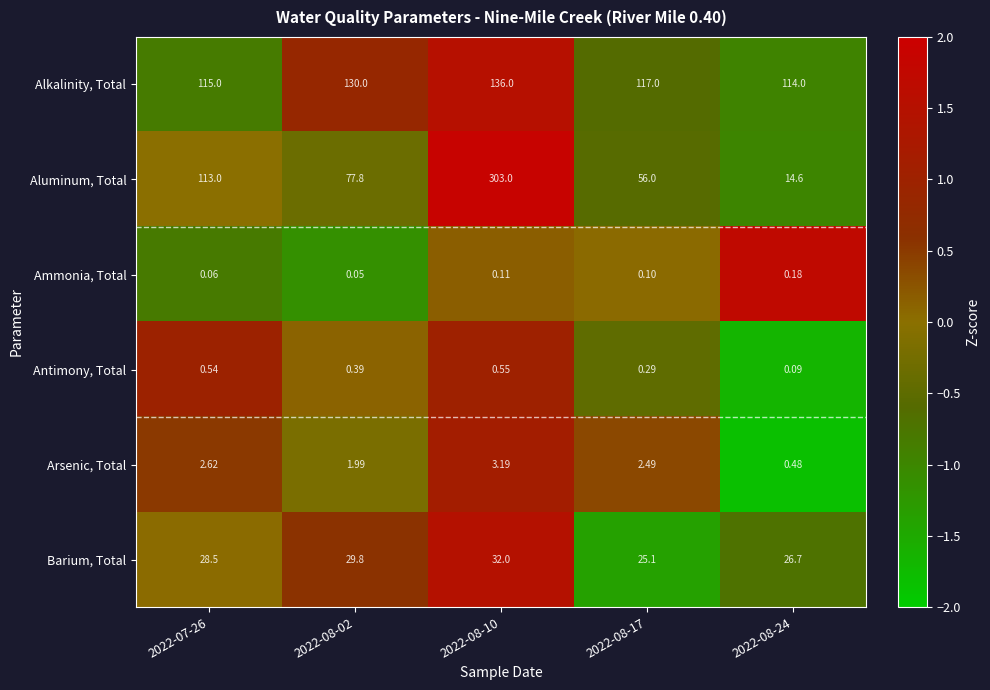

Count the number of data series in this chart.

6